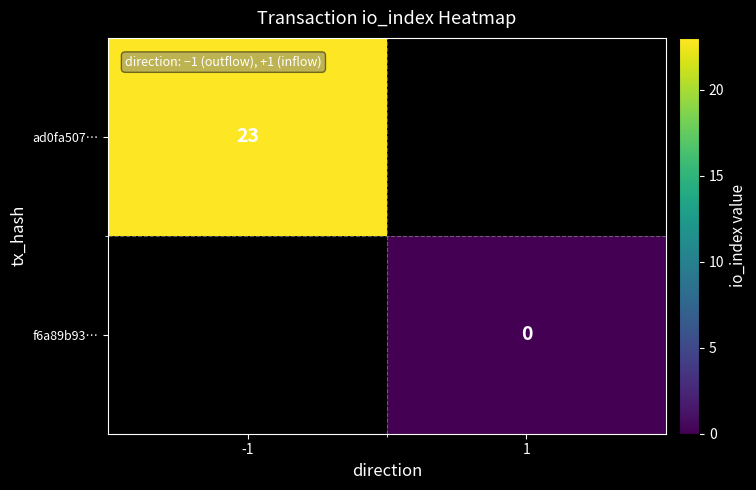

The ad0fa507… series shows 23.0 at -1. True or false?

True